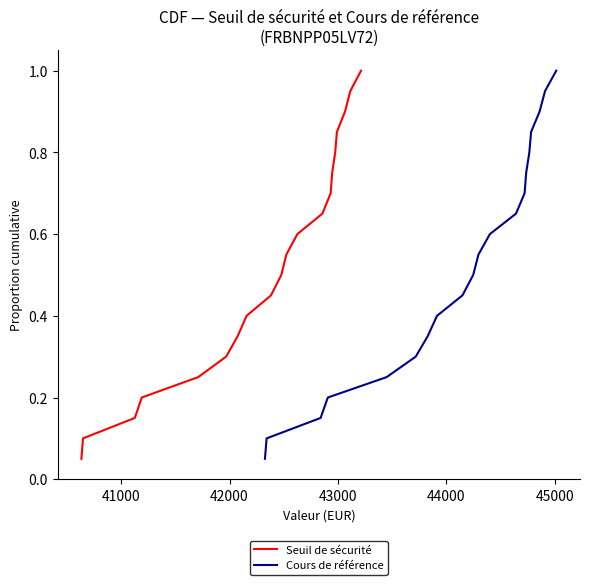

How many lines are shown in the chart?

2